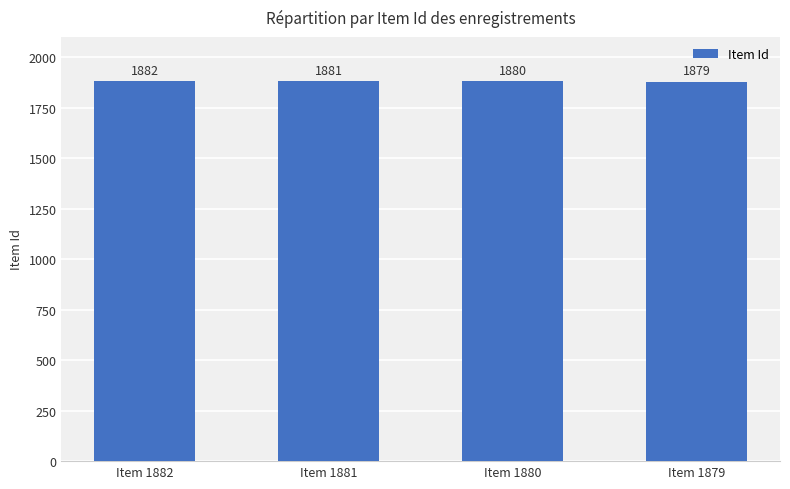

Which category has the highest value across all series?

Item 1882